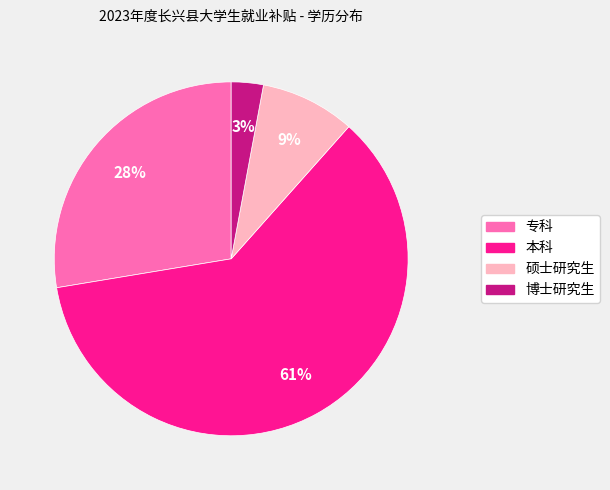

What percentage is the 硕士研究生 slice, to the nearest percent?

9%